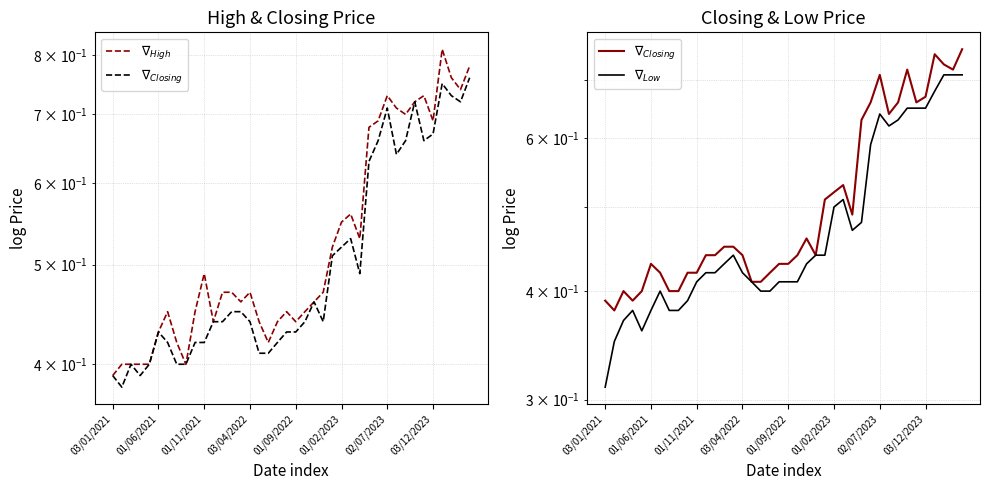

True or false: $\nabla_{Low}$ and $\nabla_{Closing}$ cross at least once.

False